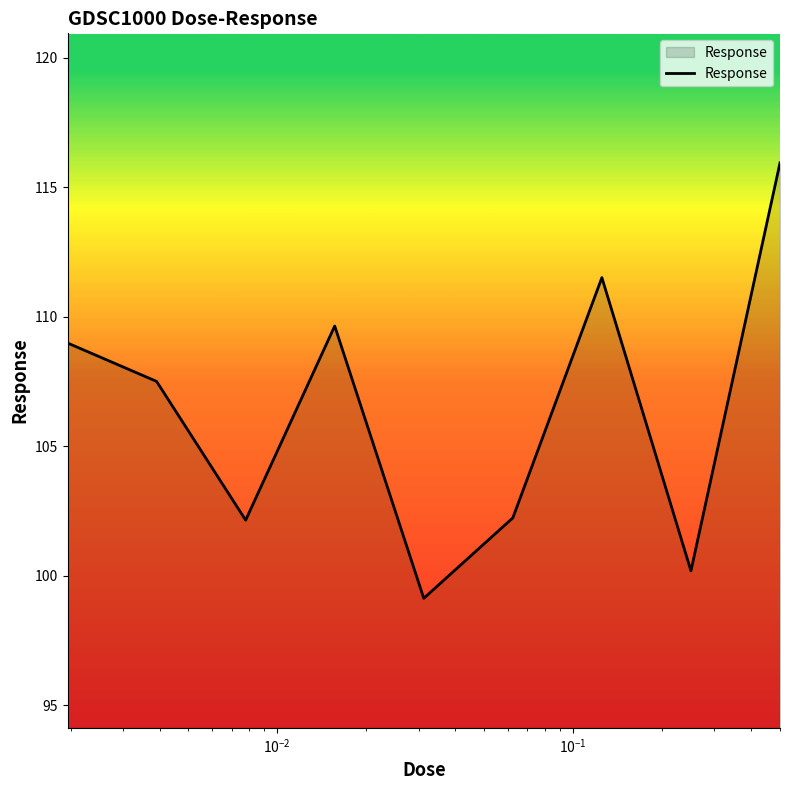

What is the difference between the maximum and minimum values?

16.8